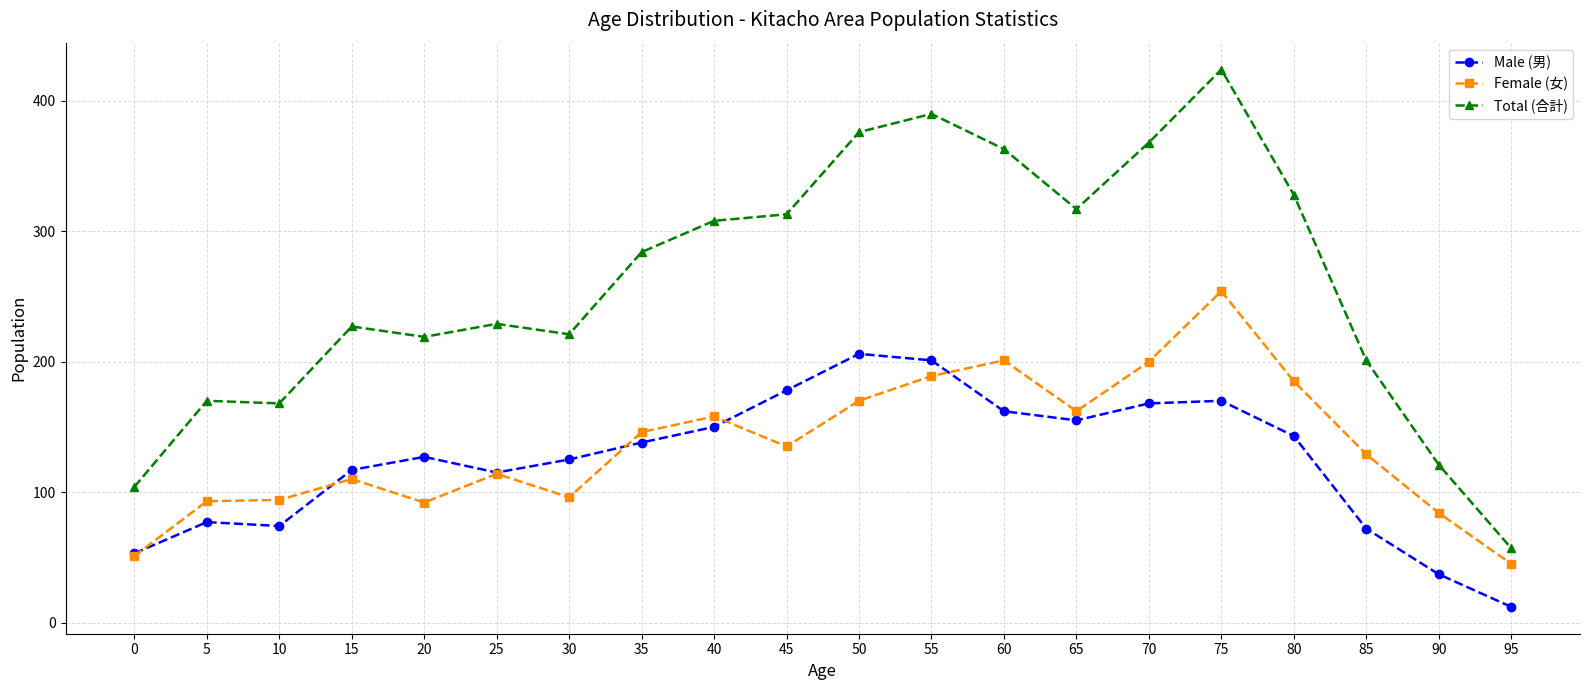

True or false: Male (男) has more than 1 interior local peaks.

True